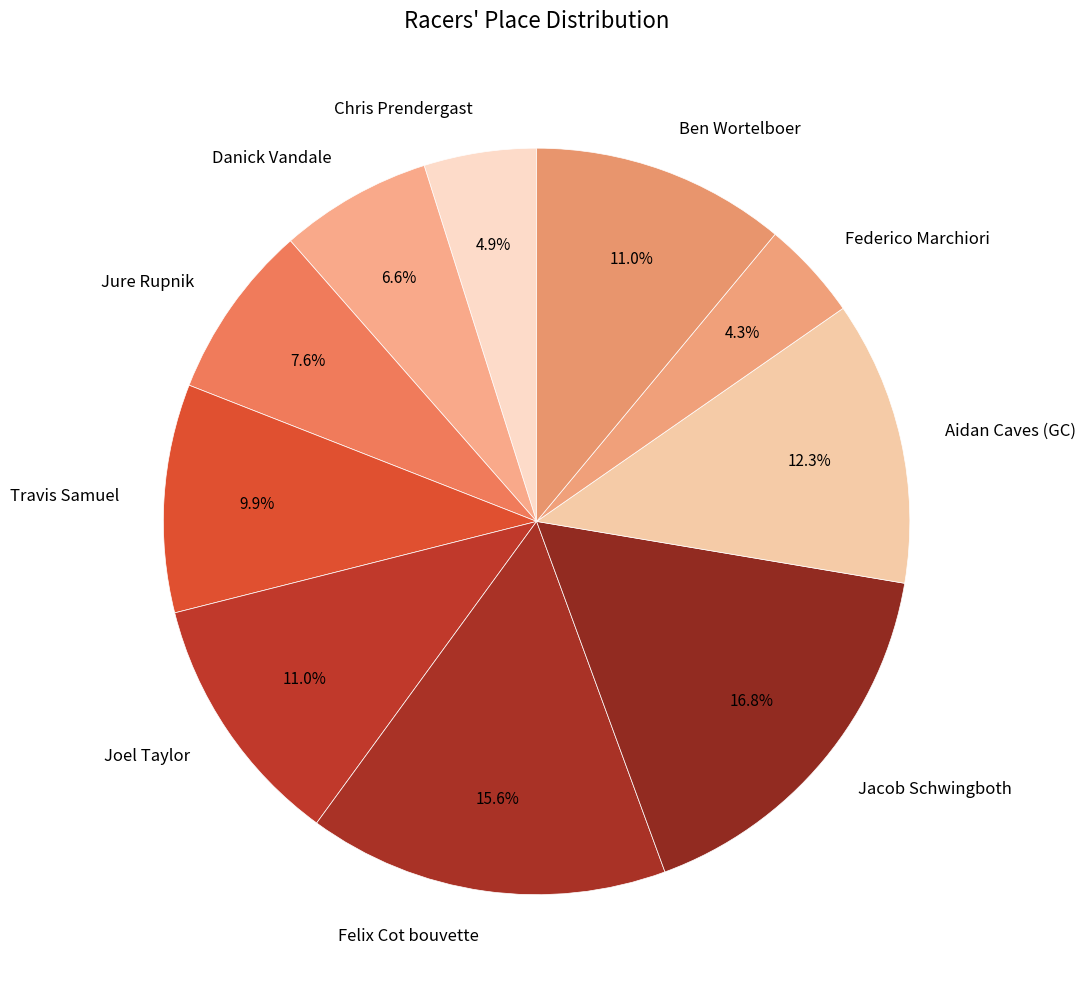

Between Felix Cot bouvette and Federico Marchiori, which is larger?

Felix Cot bouvette